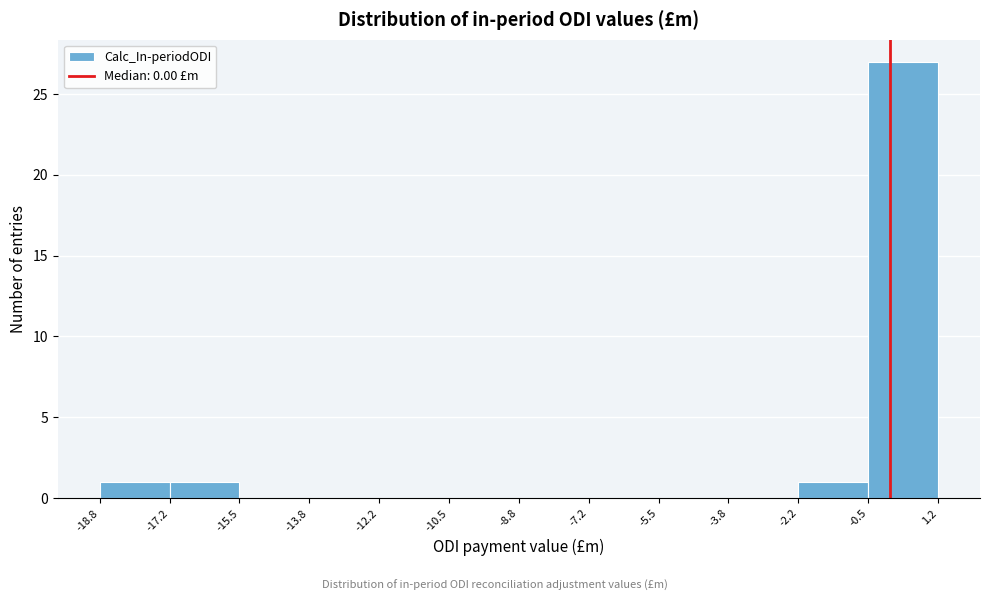

Which range on the x-axis has the tallest bar?

-0.5 to 1.2